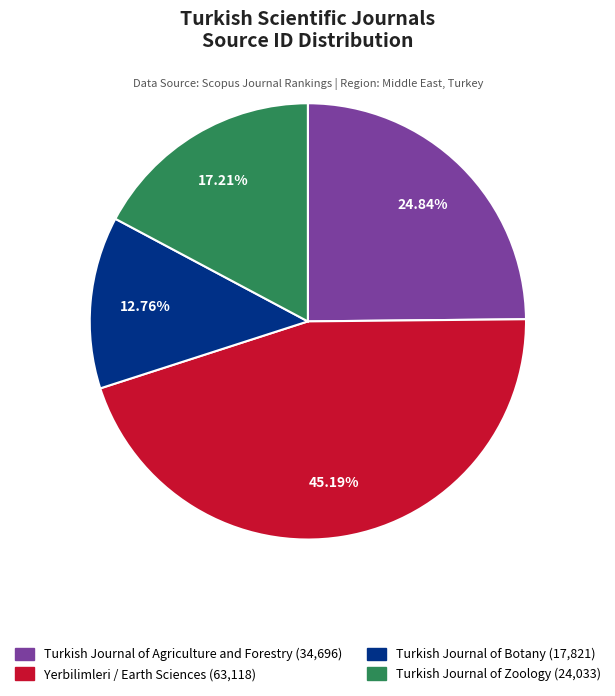

To the nearest percent, what is the difference between the largest and smallest slice percentages?

32%